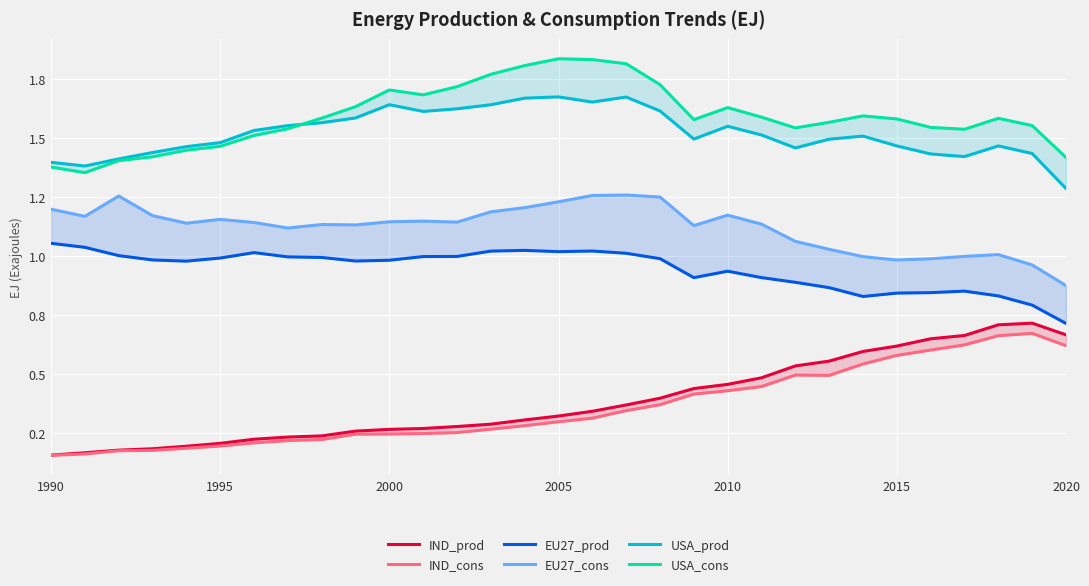

List the series in order of their peak value, lowest first.

IND_cons, IND_prod, EU27_prod, EU27_cons, USA_prod, USA_cons